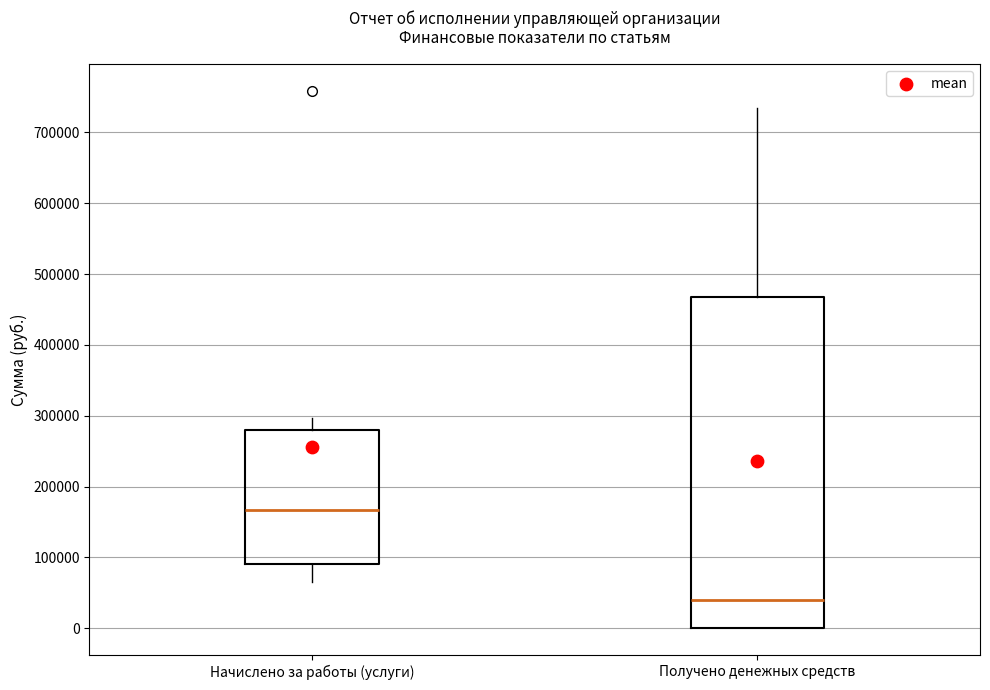

Which box's median line is the highest?

Начислено за работы (услуги)